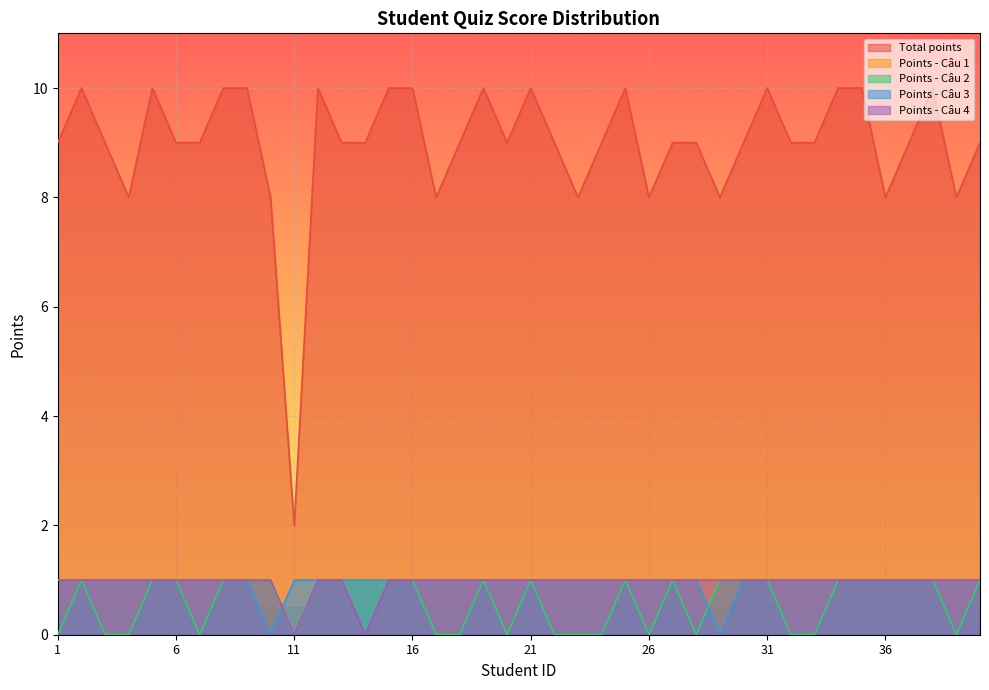

Does the chart display data point markers on the line(s)?

No